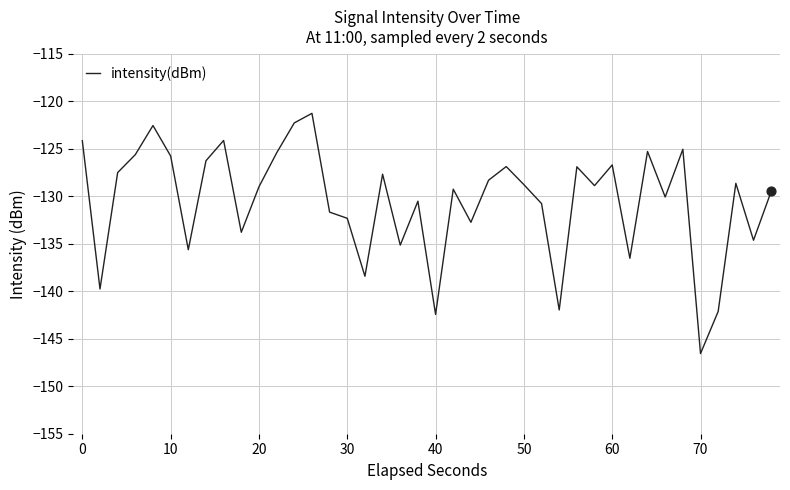

What is the difference between the maximum and minimum values?

25.3